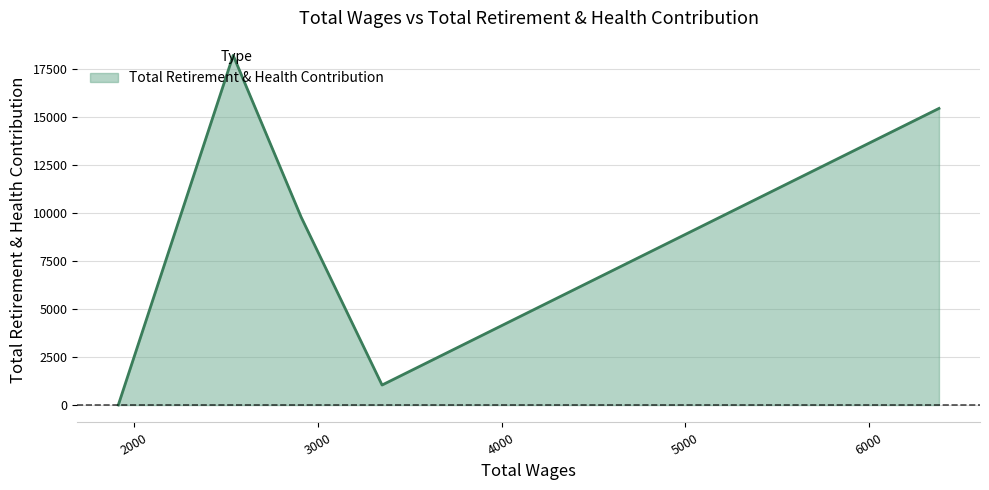

What is the sum of all values?

44418